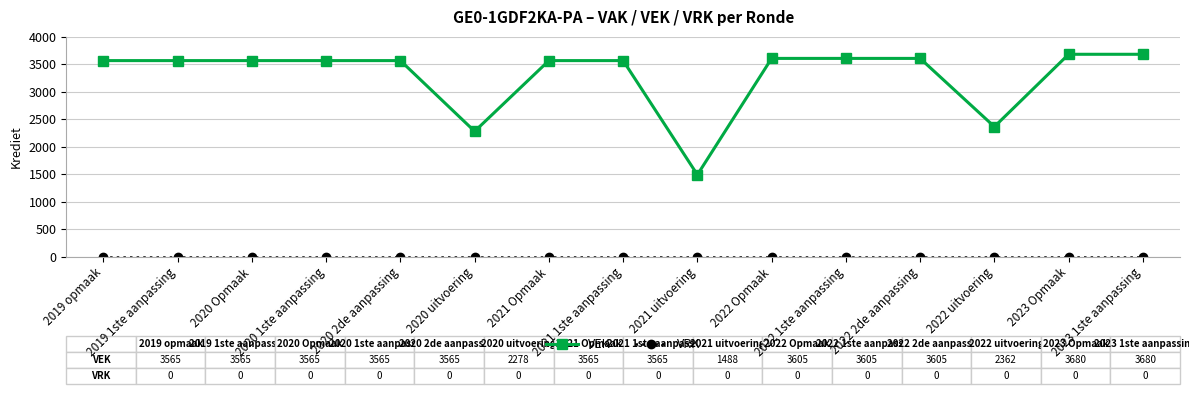

Which series has the largest range (max minus min)?

VEK